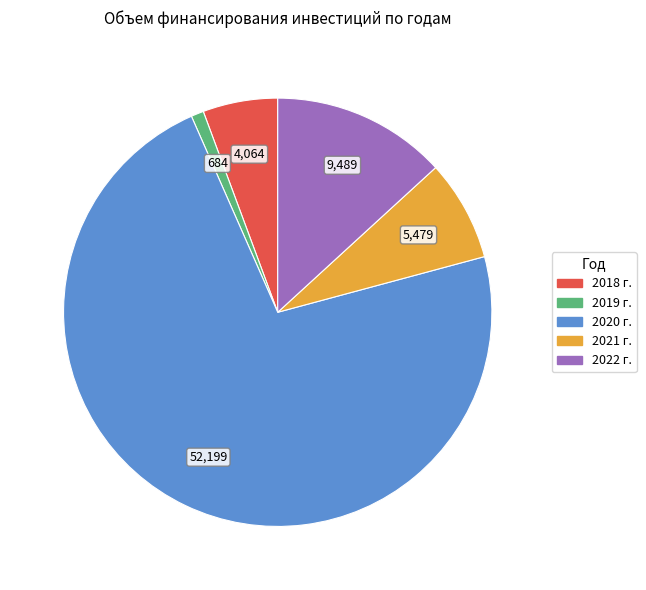

Which has a higher value, 2020 г. or 2019 г.?

2020 г.